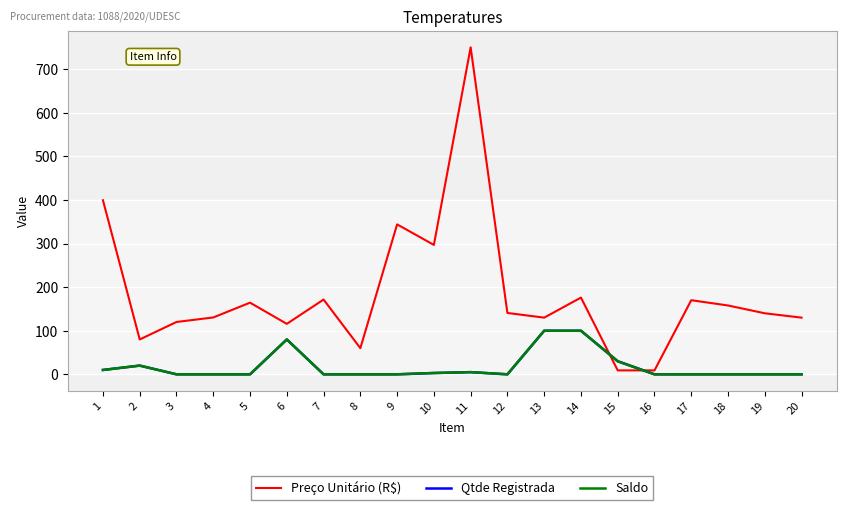

List the series in order of their peak value, lowest first.

Qtde Registrada, Saldo, Preço Unitário (R$)